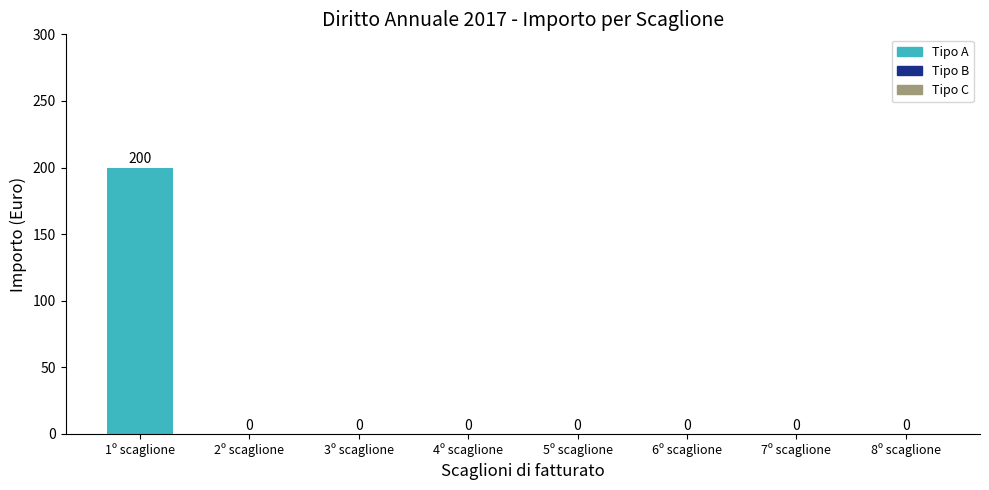

The chart shows a value of 0 at 2º scaglione. True or false?

True